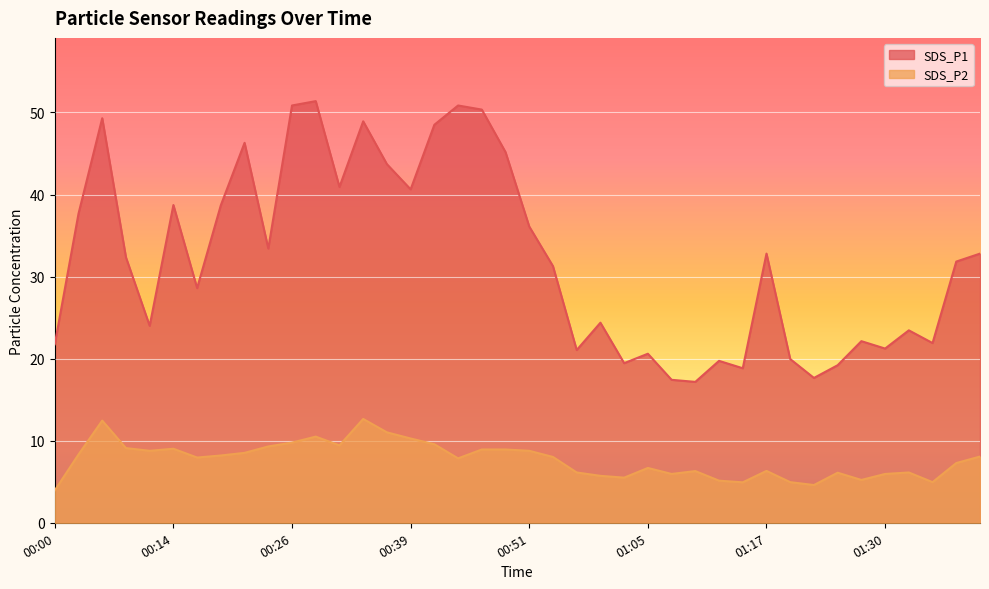

Reading left to right, transcribe all the data shown in this chart.

SDS_P1: 00:00=21.8	00:03=37.7	00:06=49.3	00:09=32.4	00:11=24.0	00:14=38.7	00:16=28.6	00:19=38.7	00:21=46.3	00:24=33.4	00:26=50.9	00:29=51.4	00:31=40.9	00:34=48.9	00:36=43.7	00:39=40.6	00:42=48.5	00:44=50.9	00:47=50.4	00:49=45.2	00:51=36.1	00:54=31.3	00:57=21.1	00:59=24.4	01:02=19.4	01:05=20.6	01:07=17.4	01:10=17.2	01:12=19.7	01:15=18.8	01:17=32.8	01:20=19.9	01:22=17.6	01:25=19.2	01:27=22.1	01:30=21.2	01:32=23.4	01:35=21.9	01:37=31.8	01:39=32.8
SDS_P2: 00:00=4.0	00:03=8.3	00:06=12.4	00:09=9.1	00:11=8.8	00:14=9.0	00:16=8.0	00:19=8.2	00:21=8.5	00:24=9.3	00:26=9.8	00:29=10.5	00:31=9.4	00:34=12.7	00:36=11.0	00:39=10.3	00:42=9.6	00:44=7.8	00:47=8.9	00:49=8.9	00:51=8.8	00:54=8.0	00:57=6.1	00:59=5.7	01:02=5.5	01:05=6.7	01:07=6.0	01:10=6.3	01:12=5.1	01:15=4.9	01:17=6.3	01:20=5.0	01:22=4.6	01:25=6.1	01:27=5.2	01:30=6.0	01:32=6.1	01:35=5.0	01:37=7.3	01:39=8.1